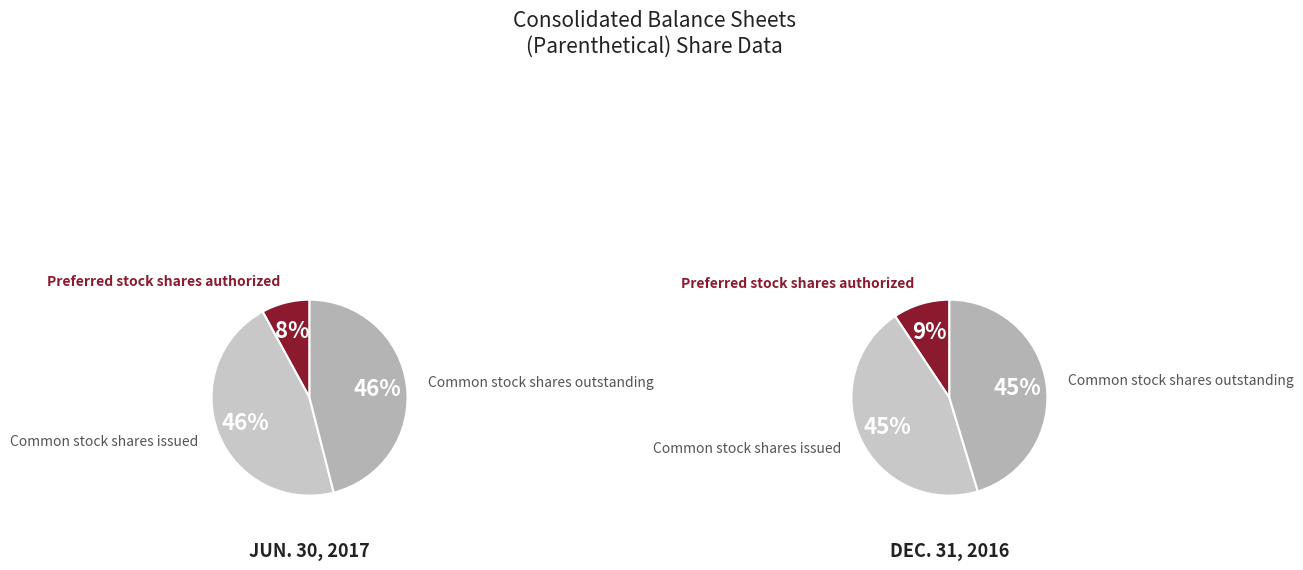

What is the spread (max minus min) of values at Common stock shares issued?

4754747.0